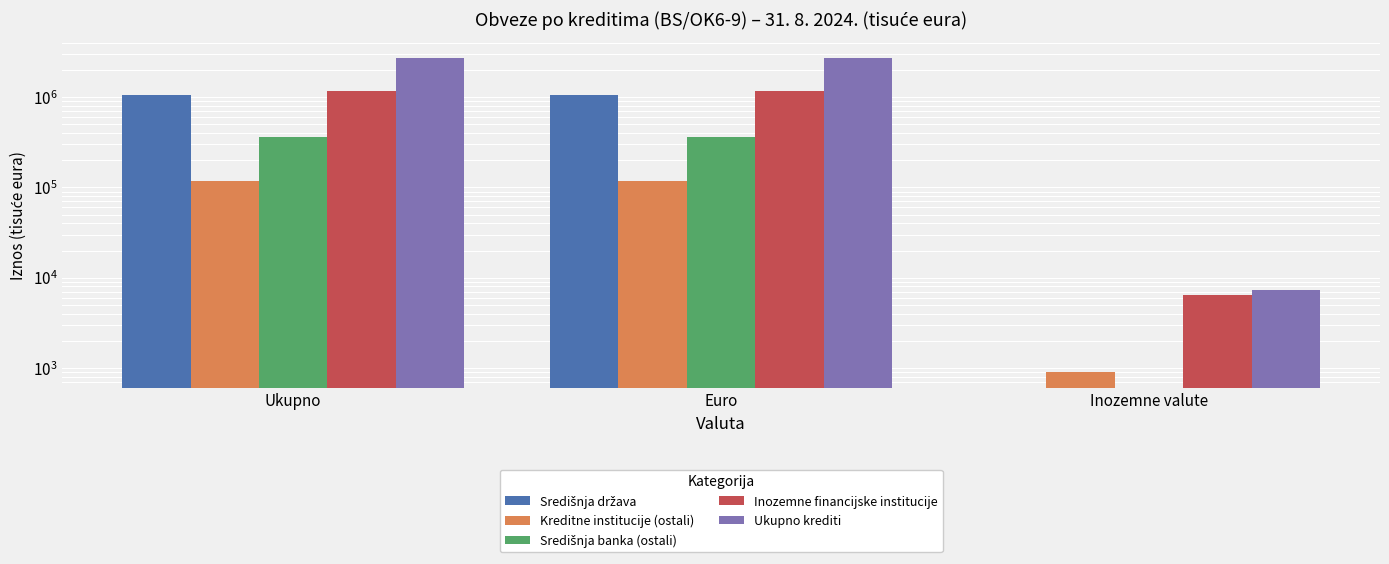

List the series in order of their peak value, highest first.

Ukupno krediti, Inozemne financijske institucije, Središnja država, Središnja banka (ostali), Kreditne institucije (ostali)